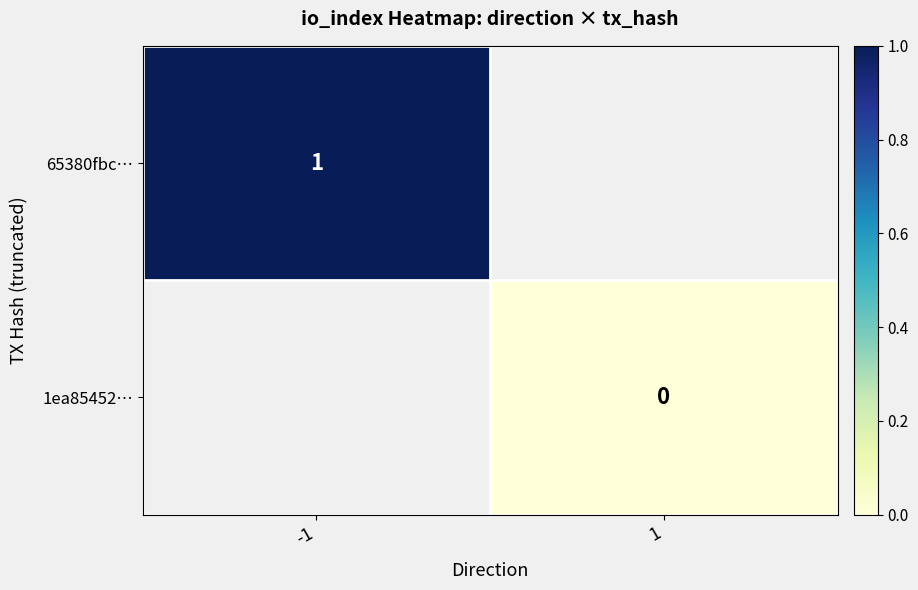

Is the value of 65380fbc… at -1 greater than the value of 1ea85452… at 1?

Yes